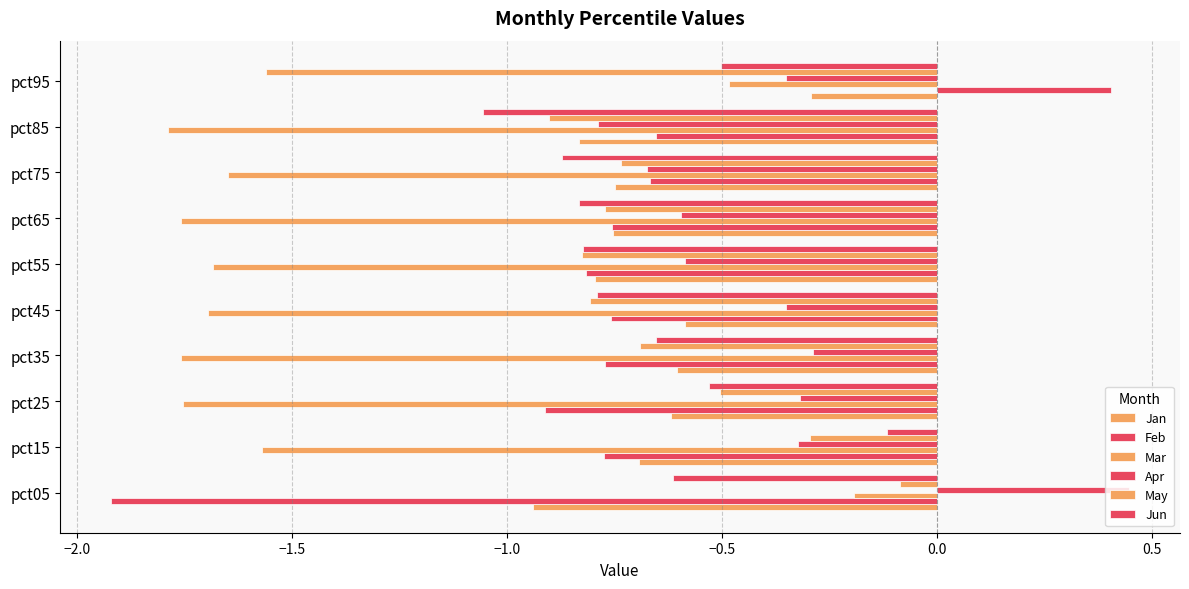

How many series are shown in this chart?

6